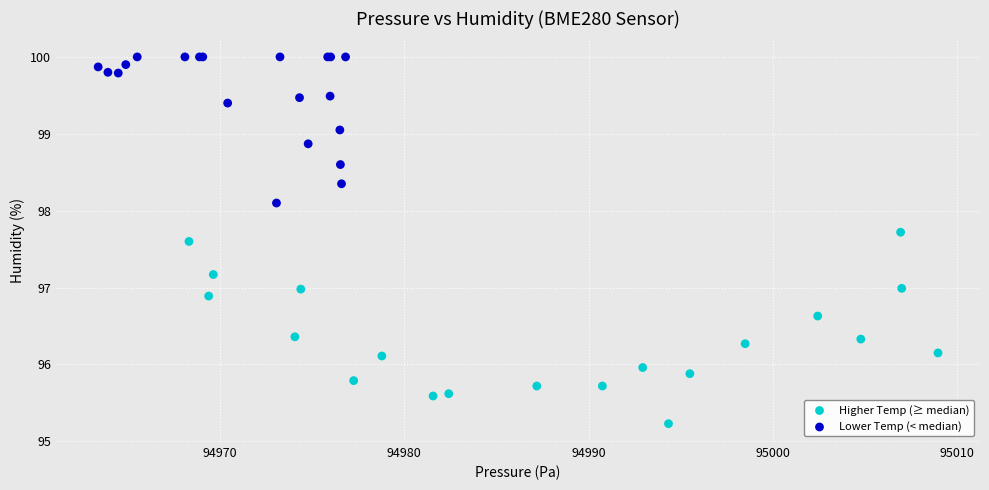

What are all the series names shown in the legend?

Higher Temp (≥ median), Lower Temp (< median)